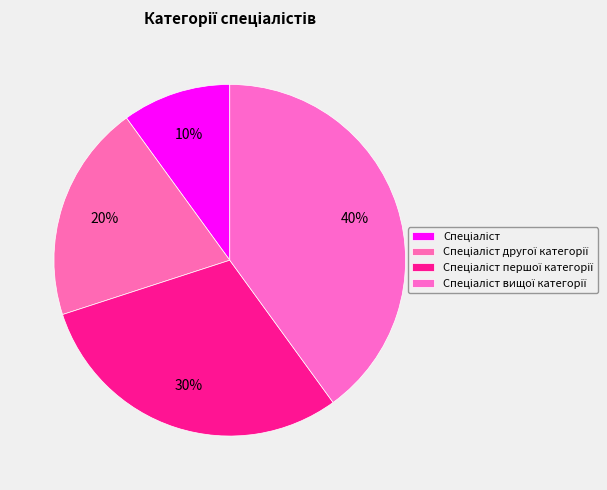

How many segments does this pie chart have?

4